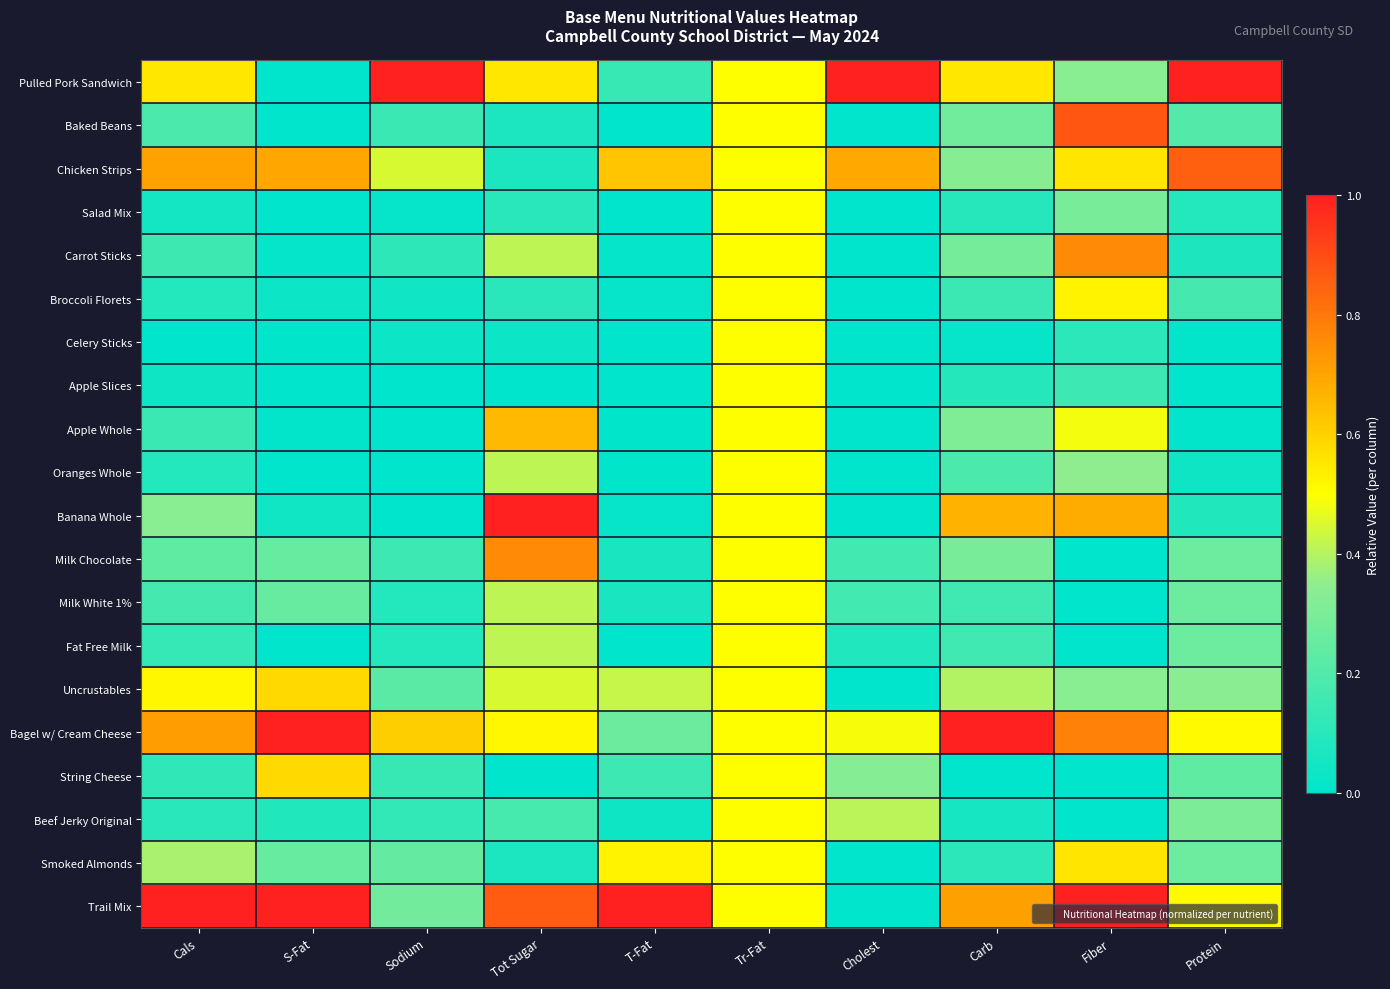

Which series has the largest total across all categories?

Trail Mix